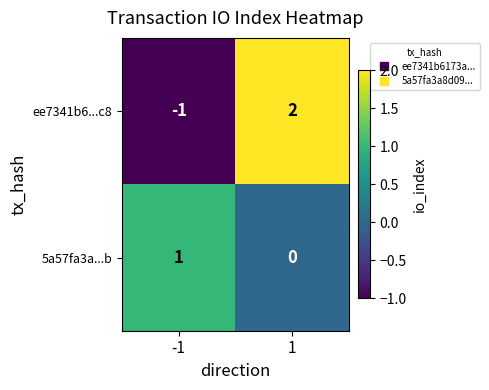

Which series changed the most between -1 and 1?

ee7341b6...c8